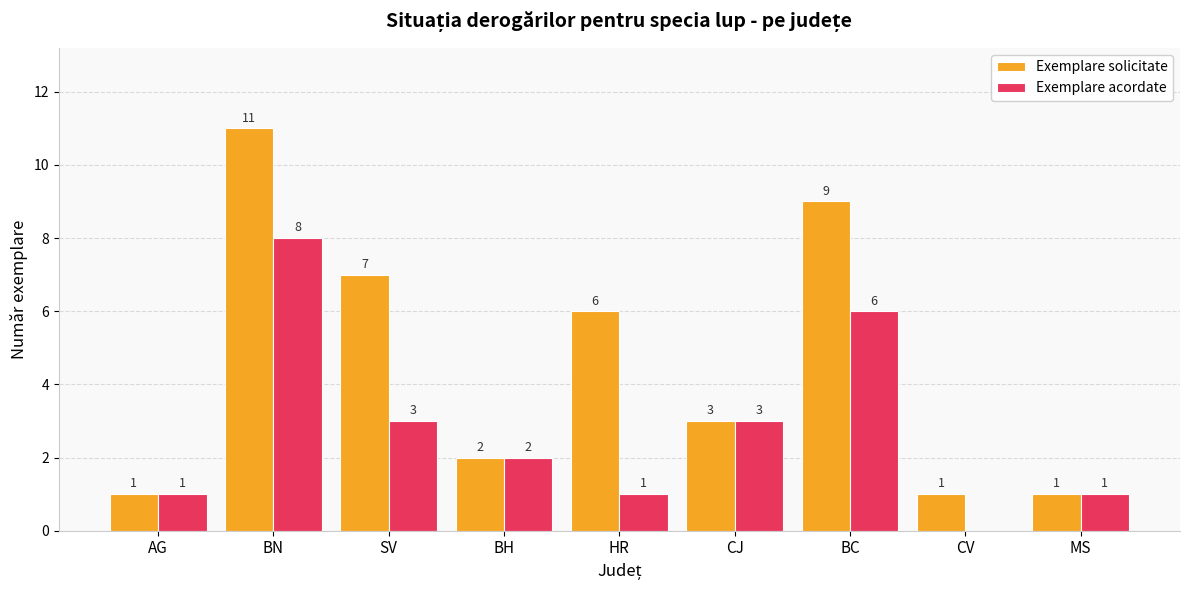

What are all the series names shown in the legend?

Exemplare solicitate, Exemplare acordate